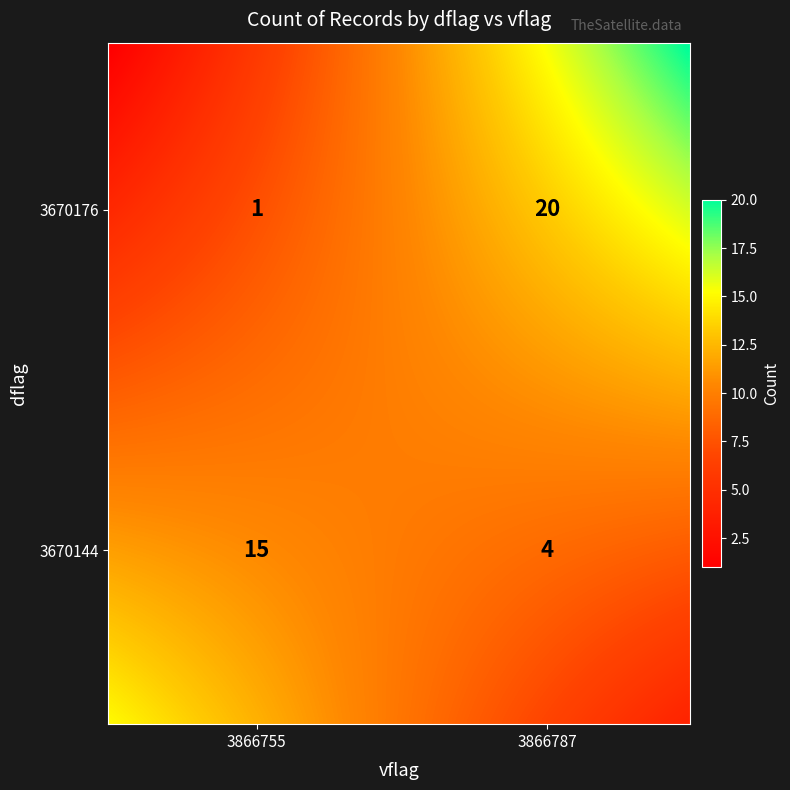

Count the 3670176 values in the range 1 to 20.

2